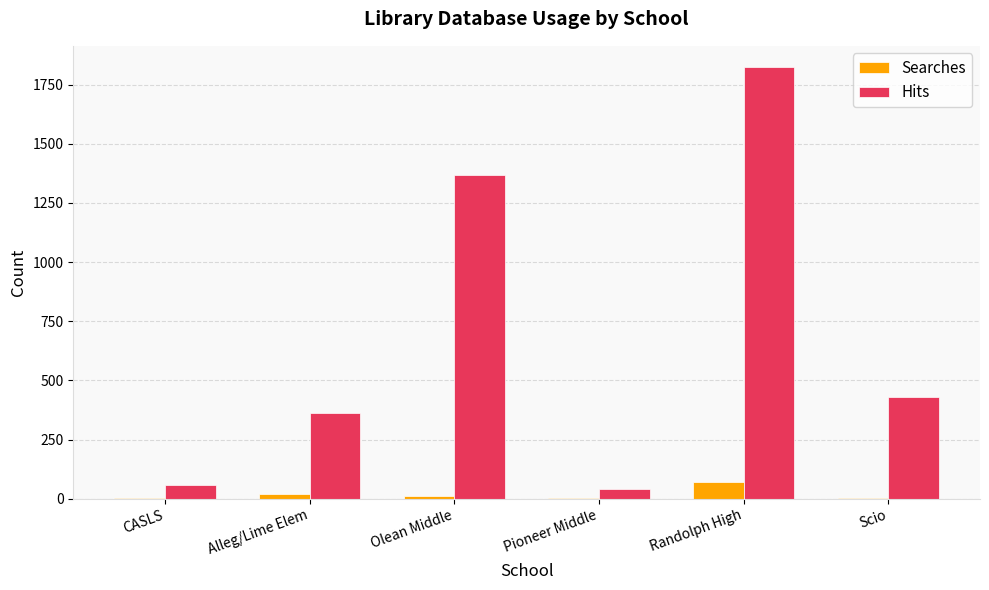

Is it true that Hits equals 2391 at Randolph High?

False